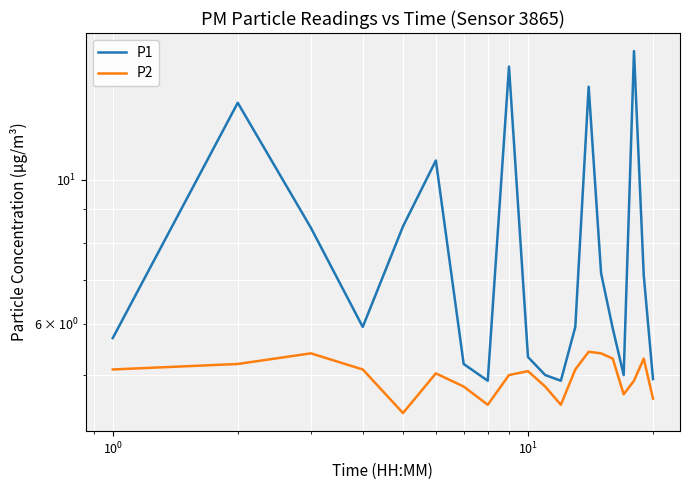

At how many categories does at least one series exceed 14?

2